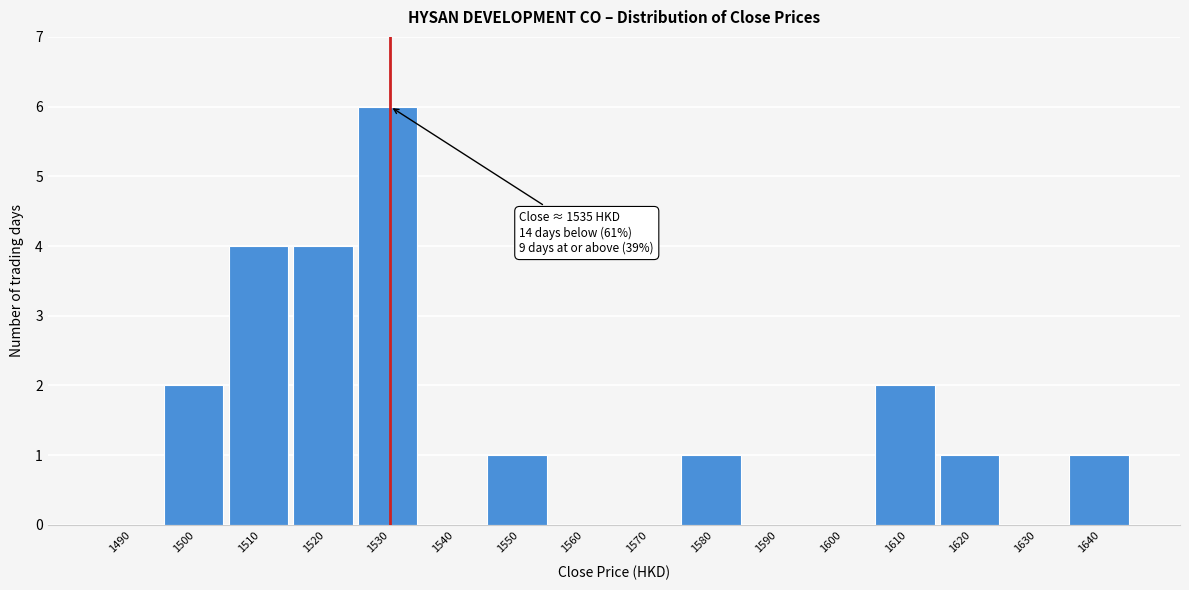

Reading left to right, list all the values displayed in this chart.

1490=0	1500=2	1510=4	1520=4	1530=6	1540=0	1550=1	1560=0	1570=0	1580=1	1590=0	1600=0	1610=2	1620=1	1630=0	1640=1